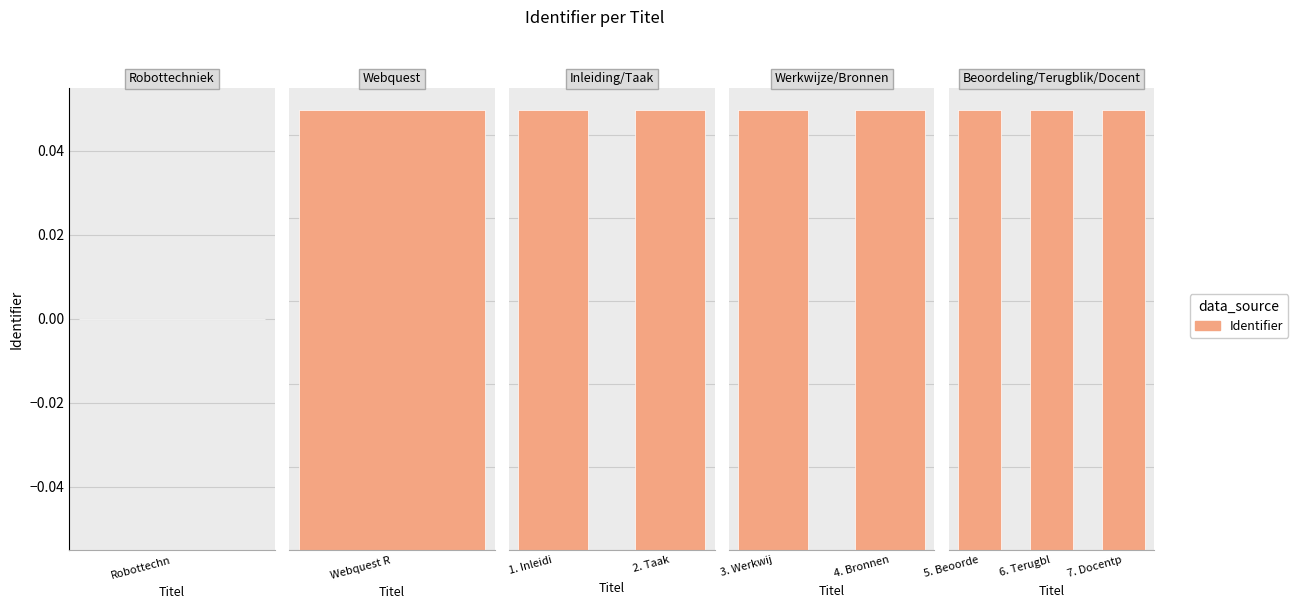

Which category has the highest value across all series?

7. Docentp